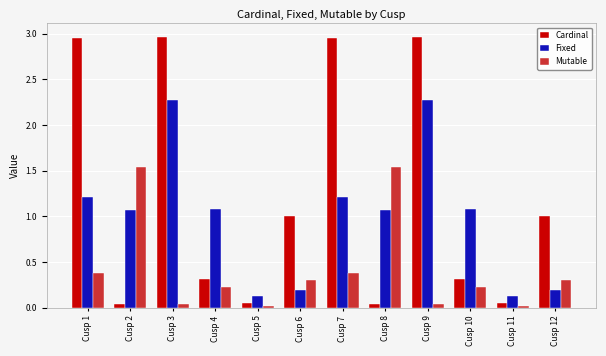

What are all the series names shown in the legend?

Cardinal, Fixed, Mutable